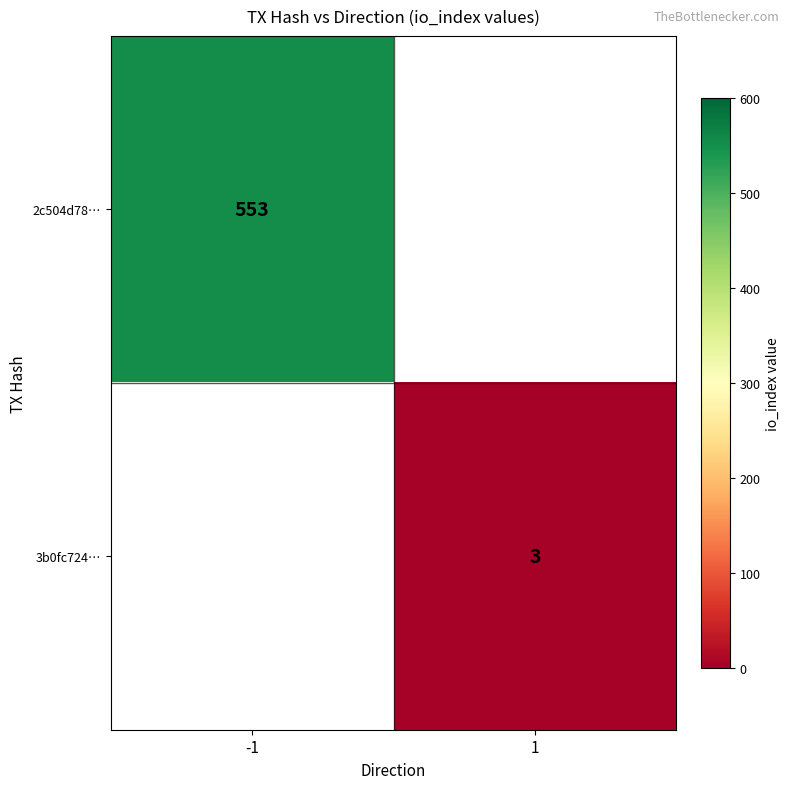

Count the number of categories in the chart.

2